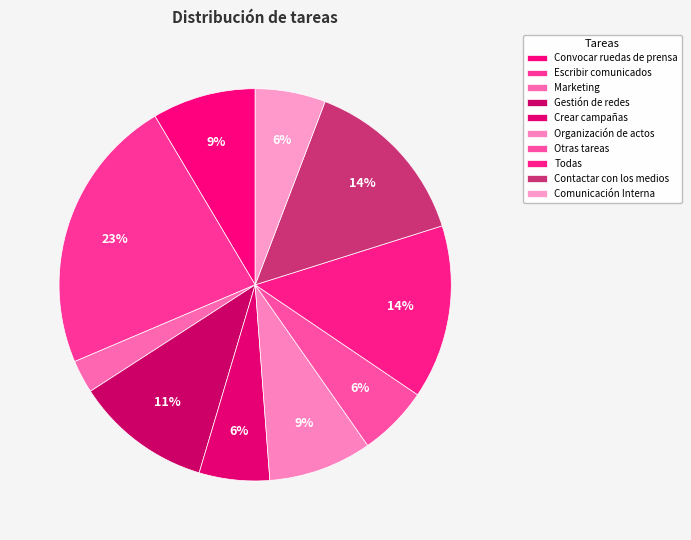

Rank the categories by value from lowest to highest.

Marketing, Crear campañas, Otras tareas, Comunicación Interna, Convocar ruedas de prensa, Organización de actos, Gestión de redes, Todas, Contactar con los medios, Escribir comunicados